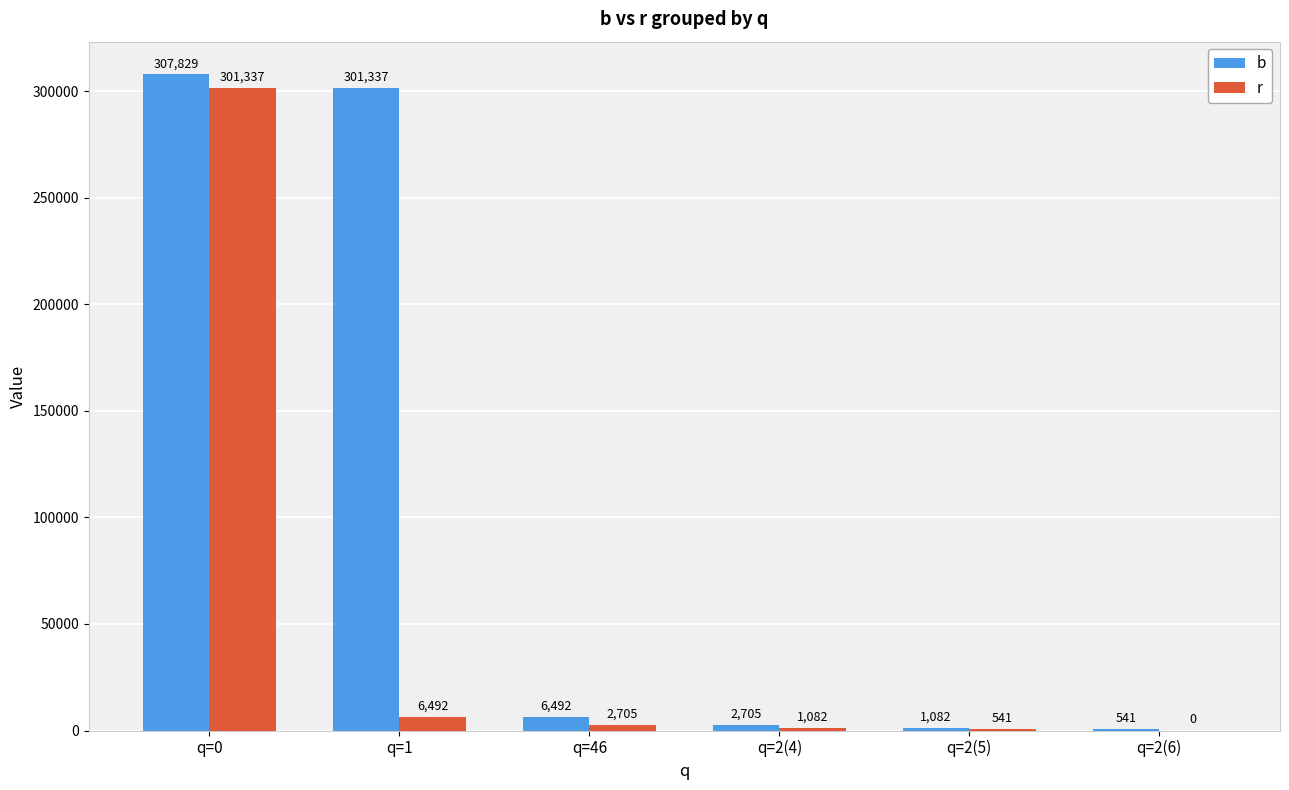

Which series changed the most between q=0 and q=2(5)?

b